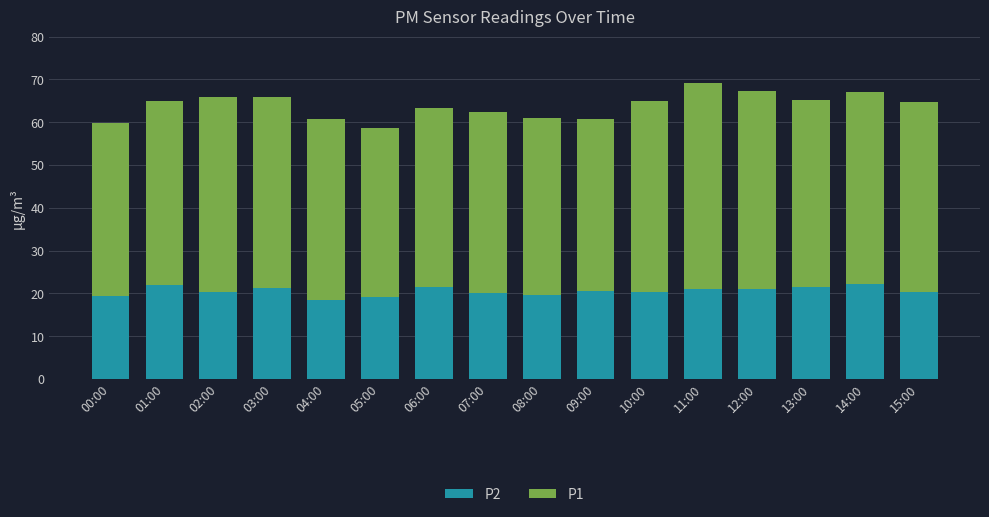

What is the lowest value of the P2 series?

18.6